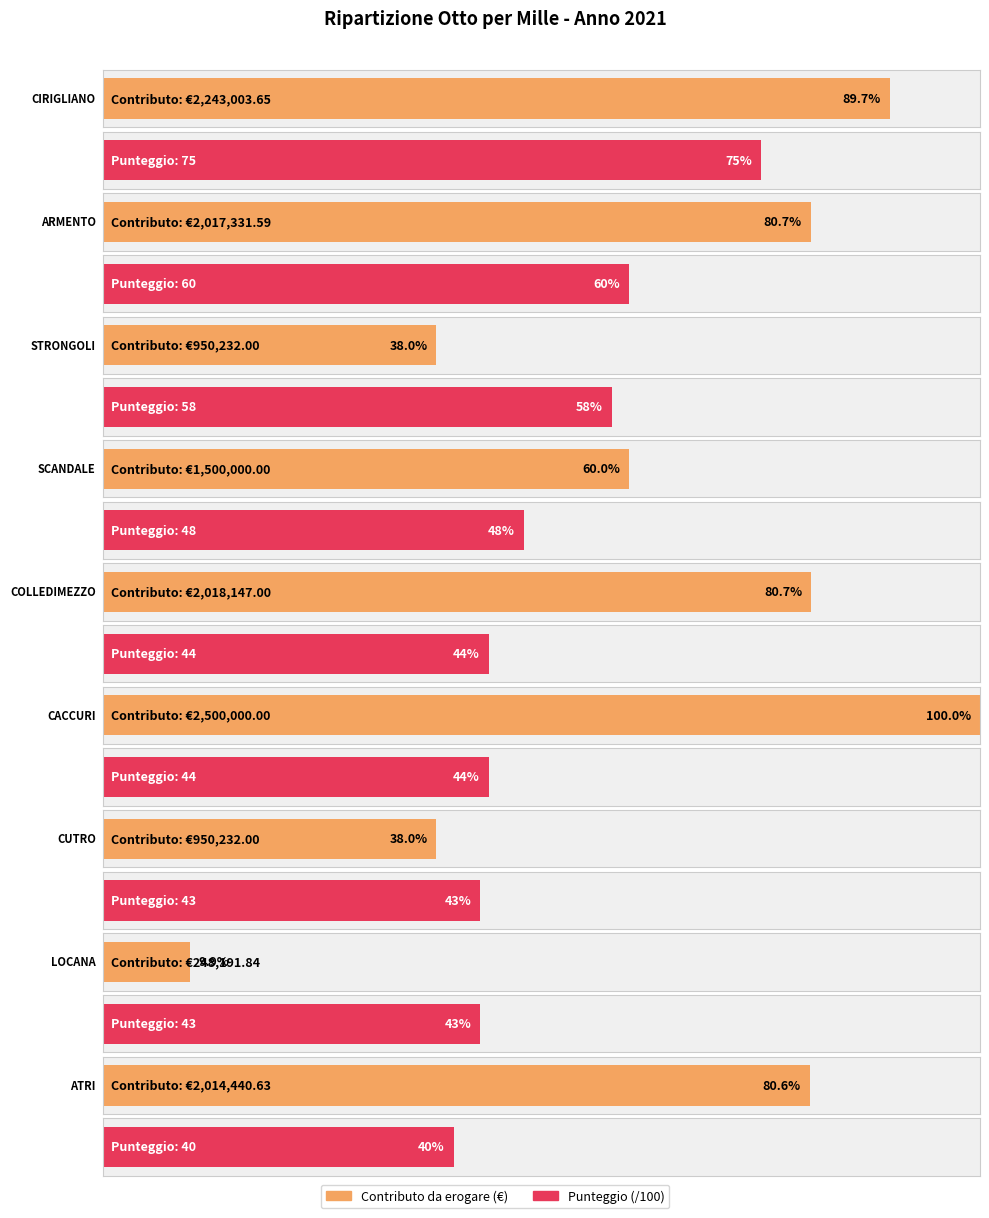

What is the value of the Punteggio bar at the 7th from the left?

43.0